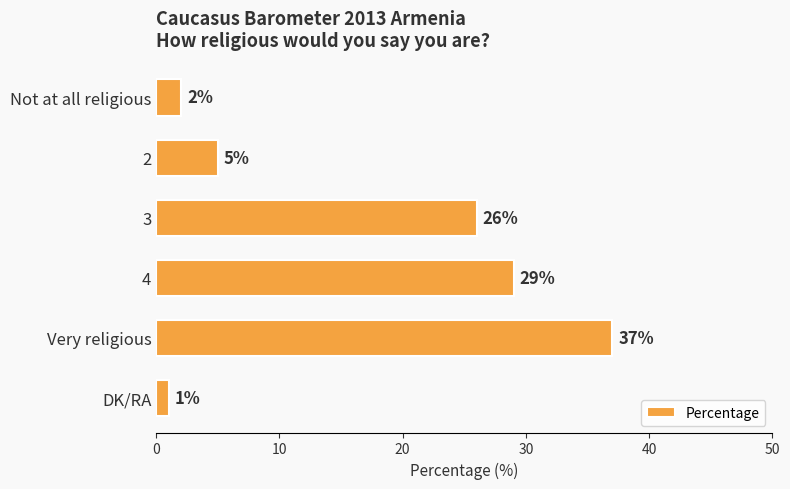

How many data points does each series have?

6